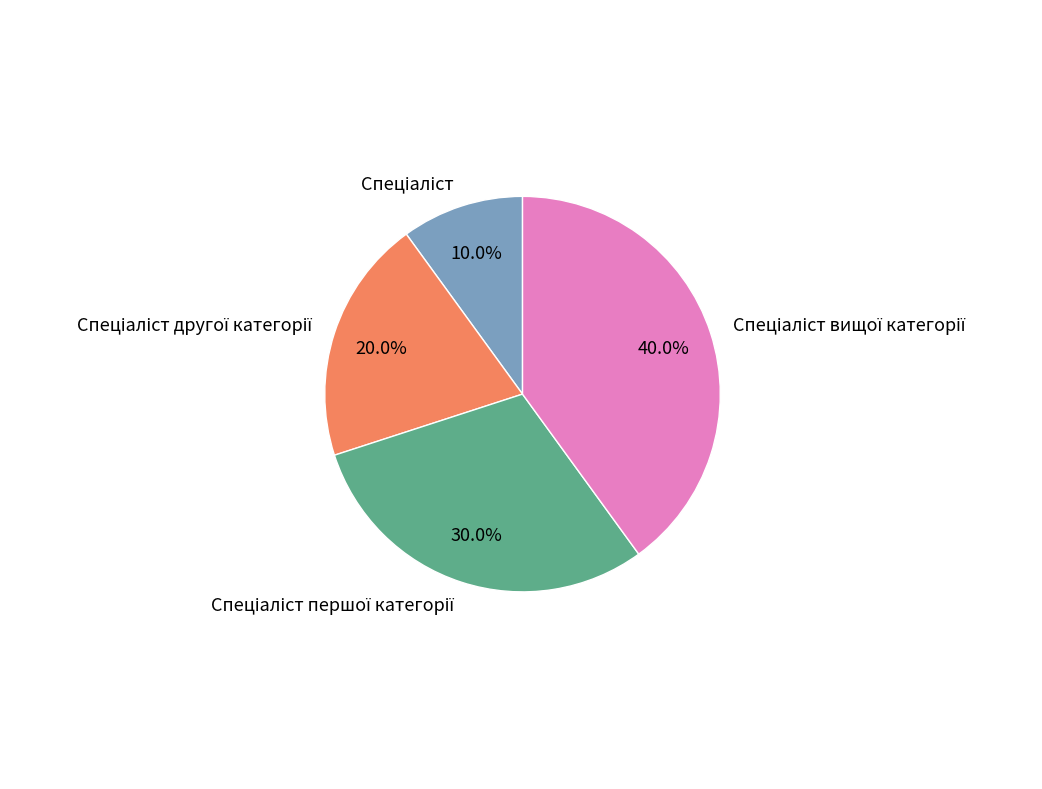

Is there any slice that represents more than half of the pie?

No